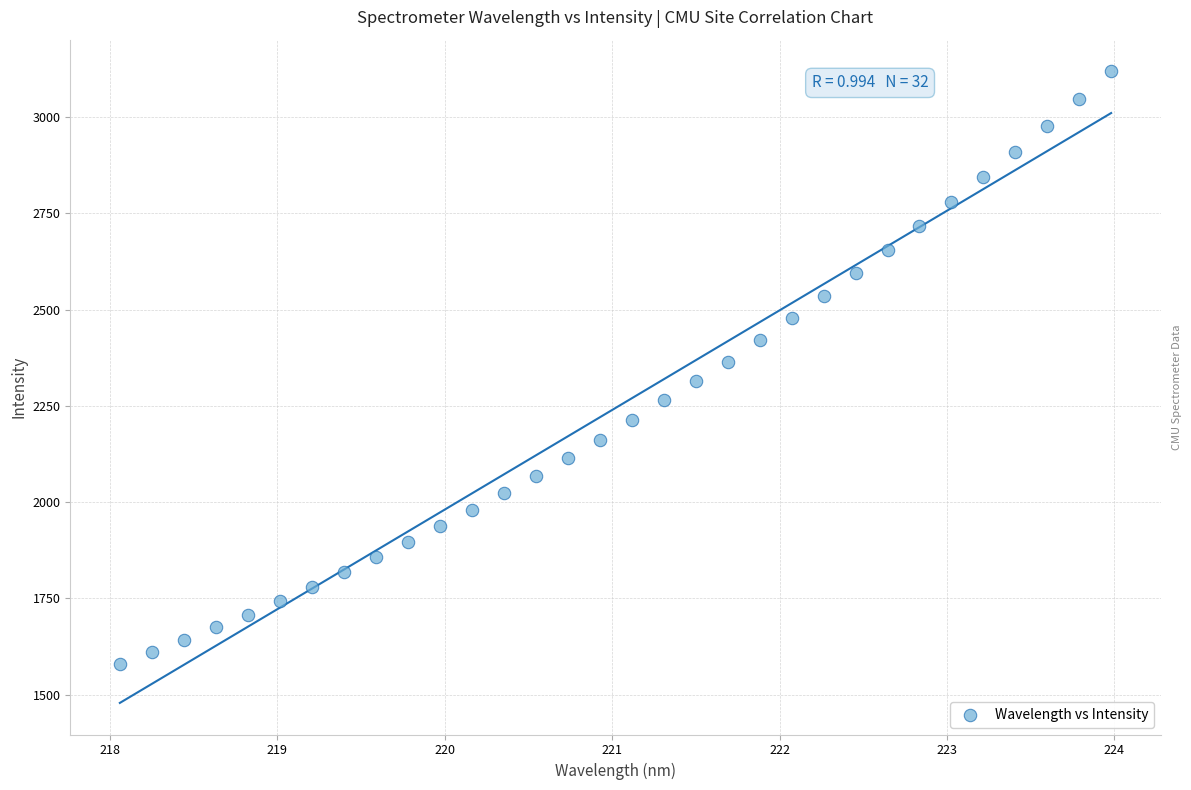

What is the range of X values (max minus min)?

5.9